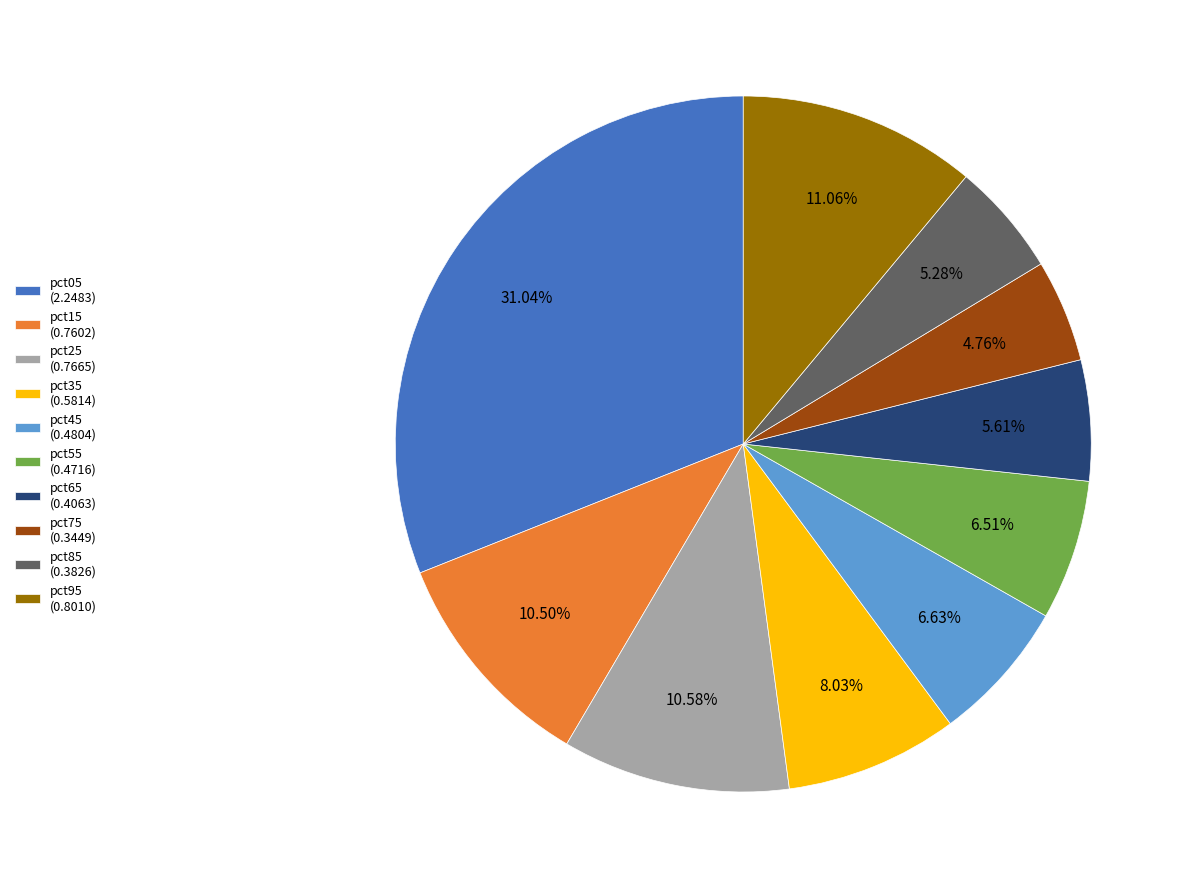

How many segments does this pie chart have?

10